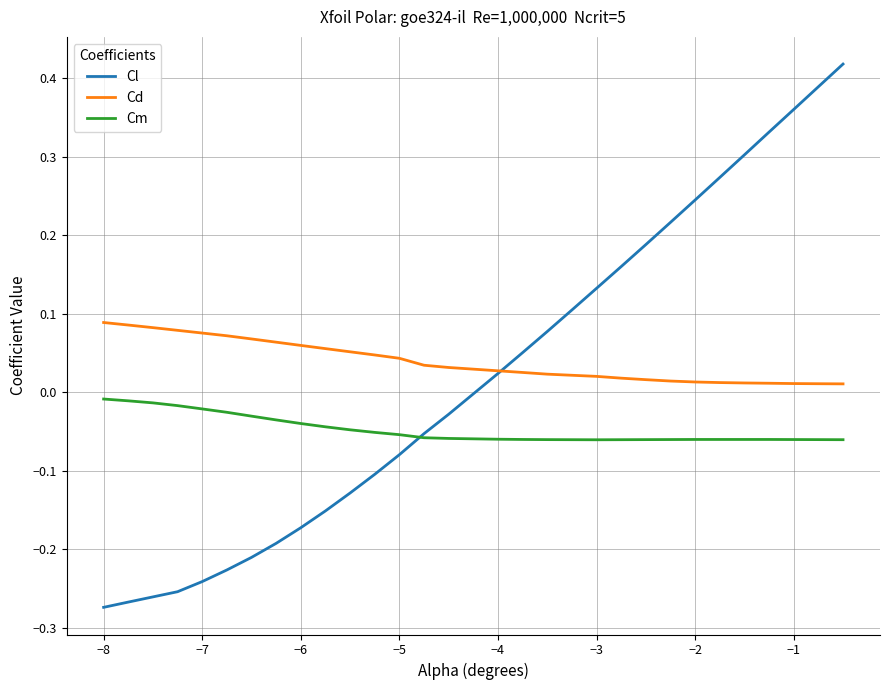

Which series has the largest total across all categories?

Cd